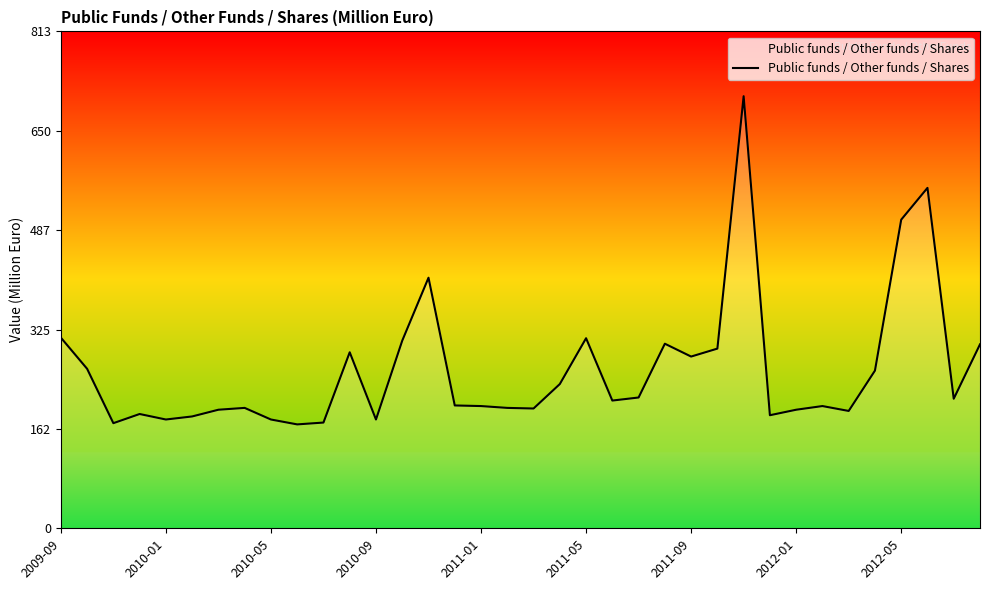

What is the minimum value shown in the chart?

170